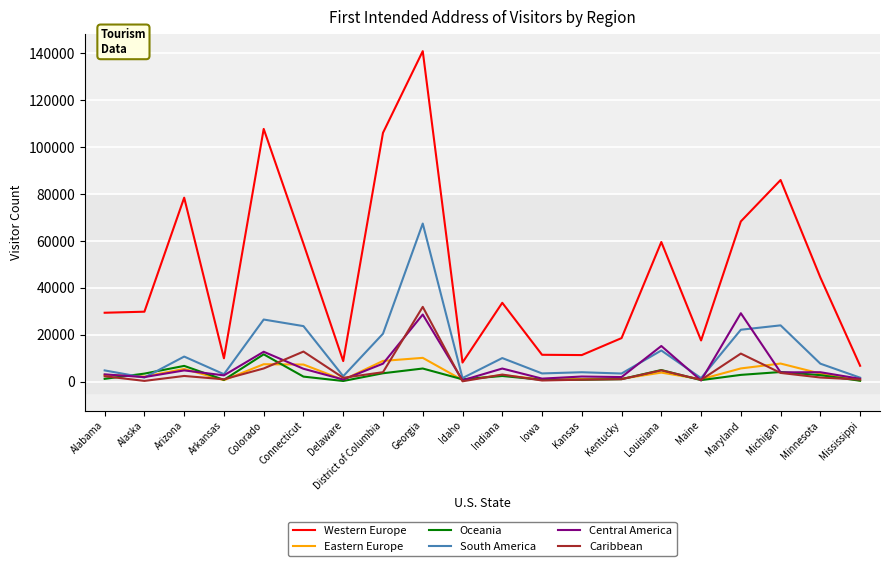

True or false: Western Europe and Caribbean intersect in this chart.

False